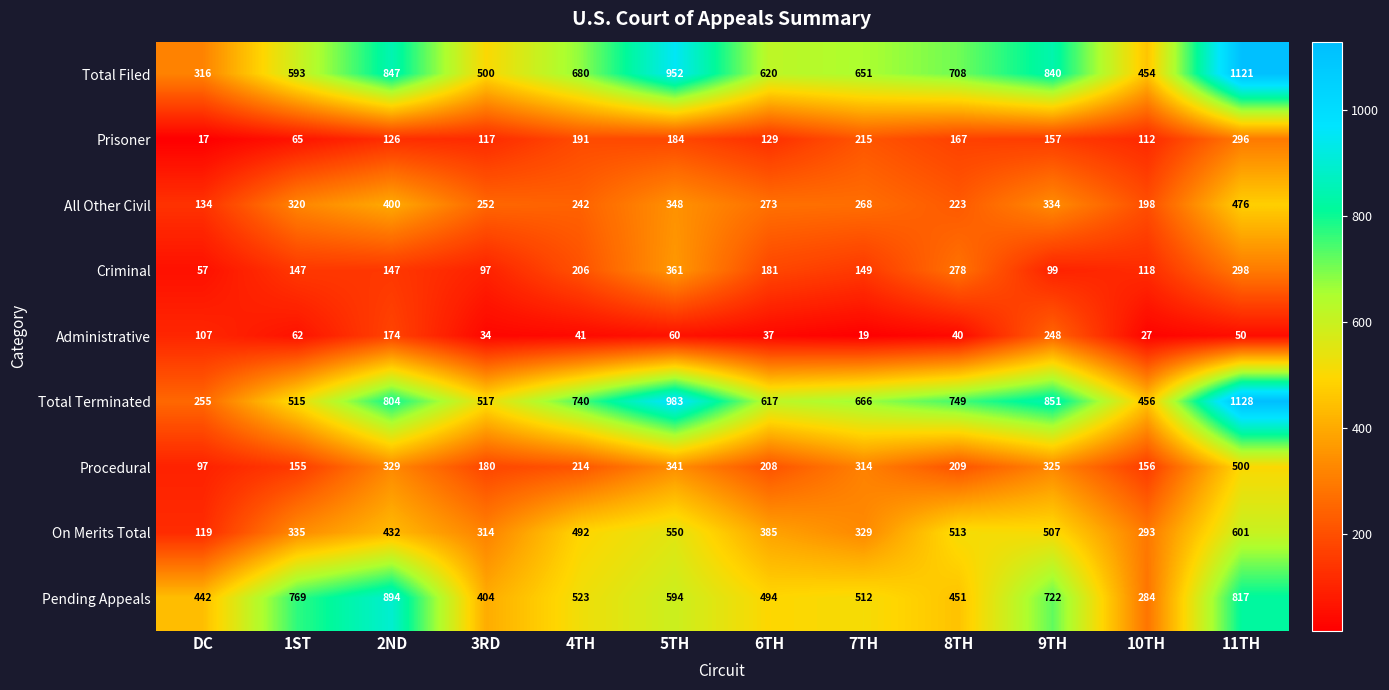

What is the sum of the Criminal values at 3RD and 11TH?

395